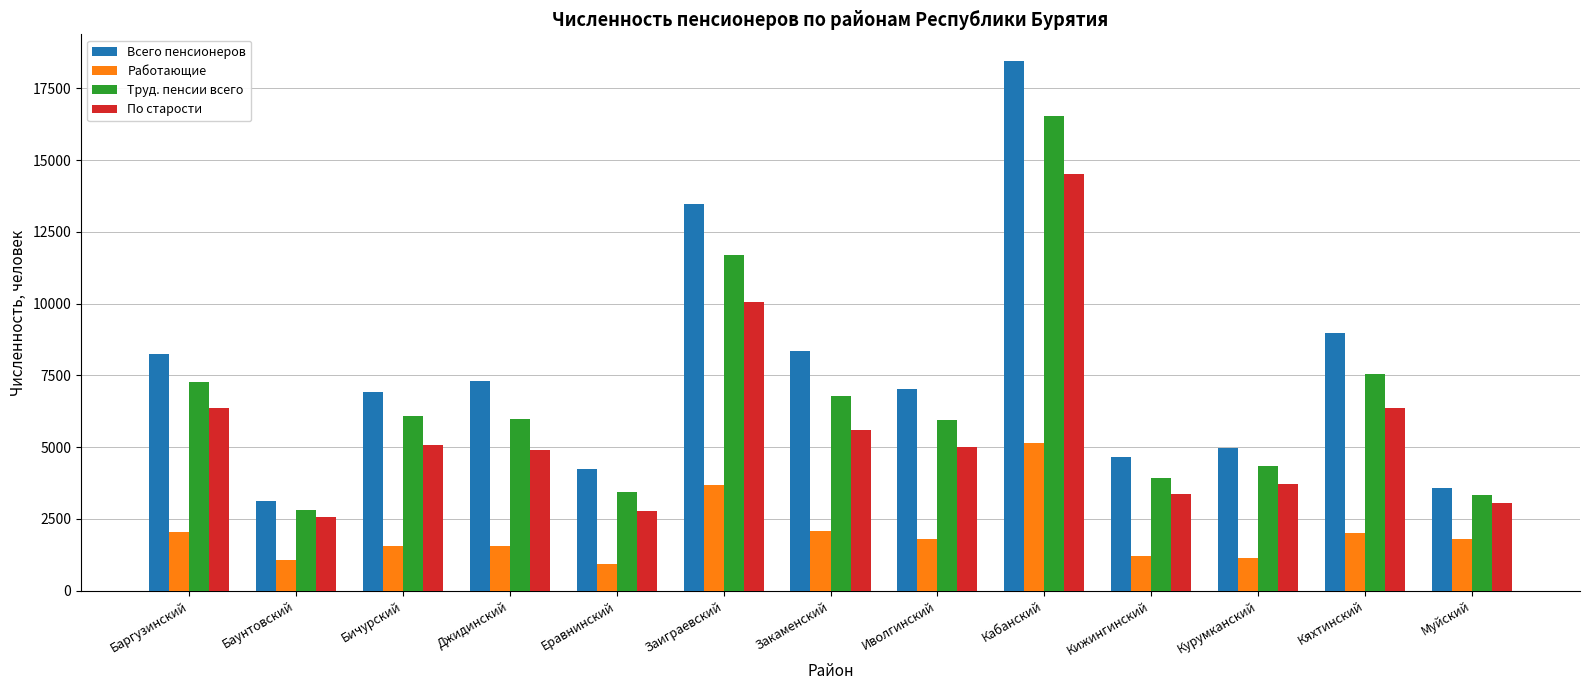

Rank the series by their average value, from lowest to highest.

Работающие, По старости, Труд. пенсии всего, Всего пенсионеров